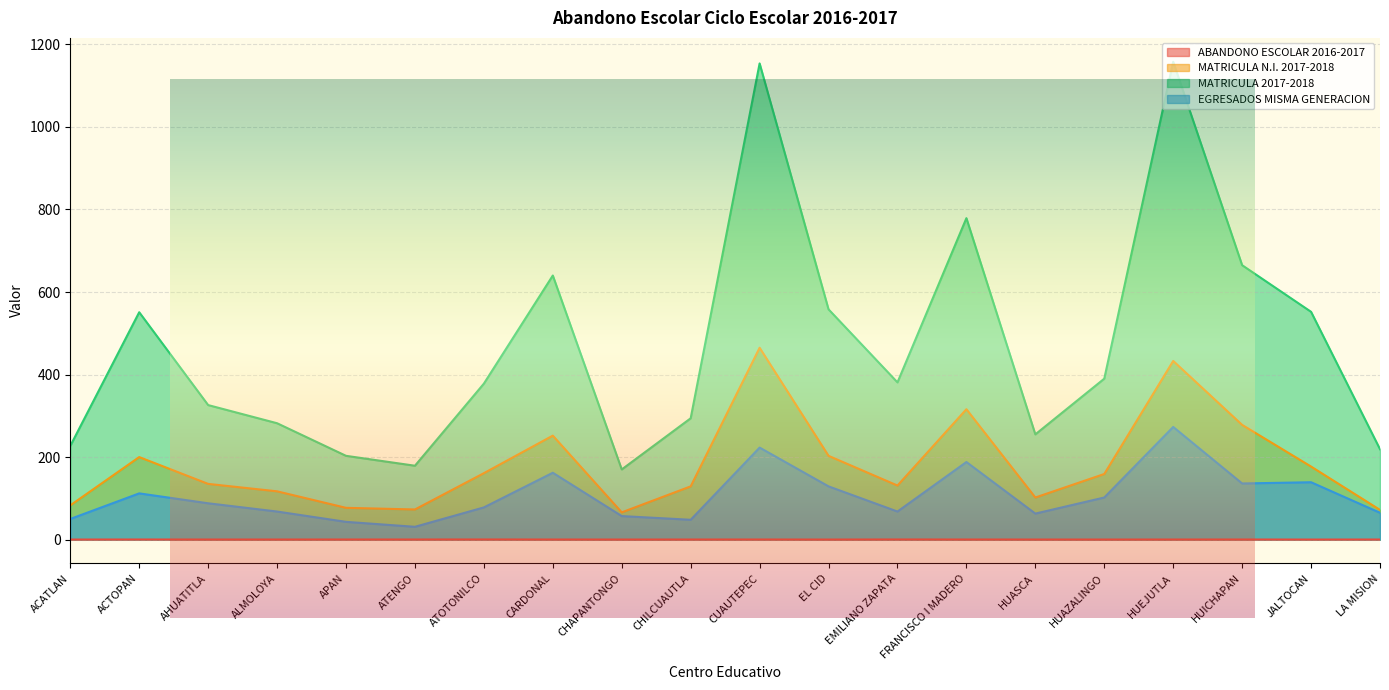

Read the ABANDONO ESCOLAR 2016-2017 value at CHAPANTONGO.

0.1